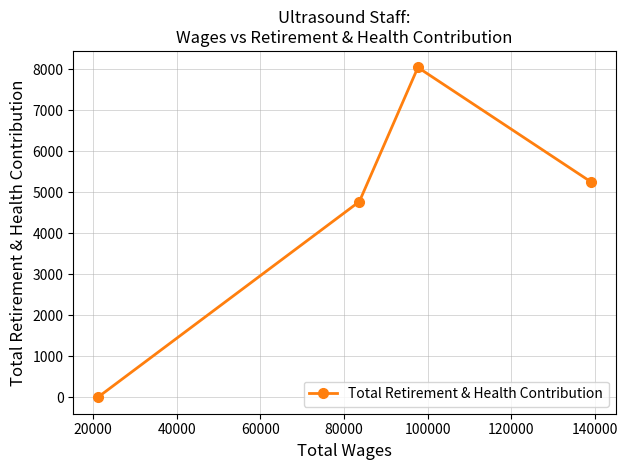

Reading left to right, extract all data points from this chart.

0	4772	8043	5253